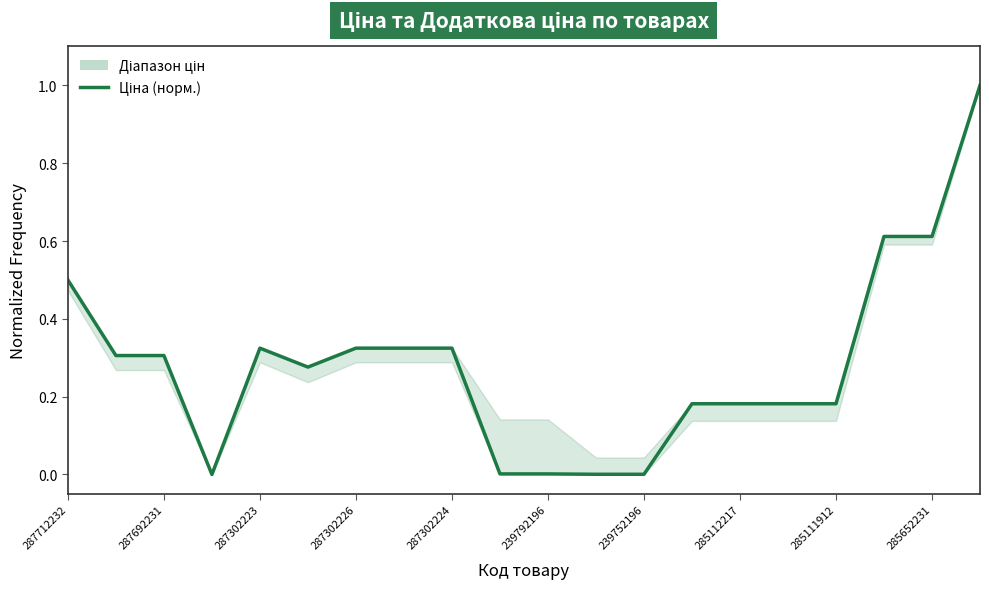

What is the change in value from 287302224 to 17?

+0.3